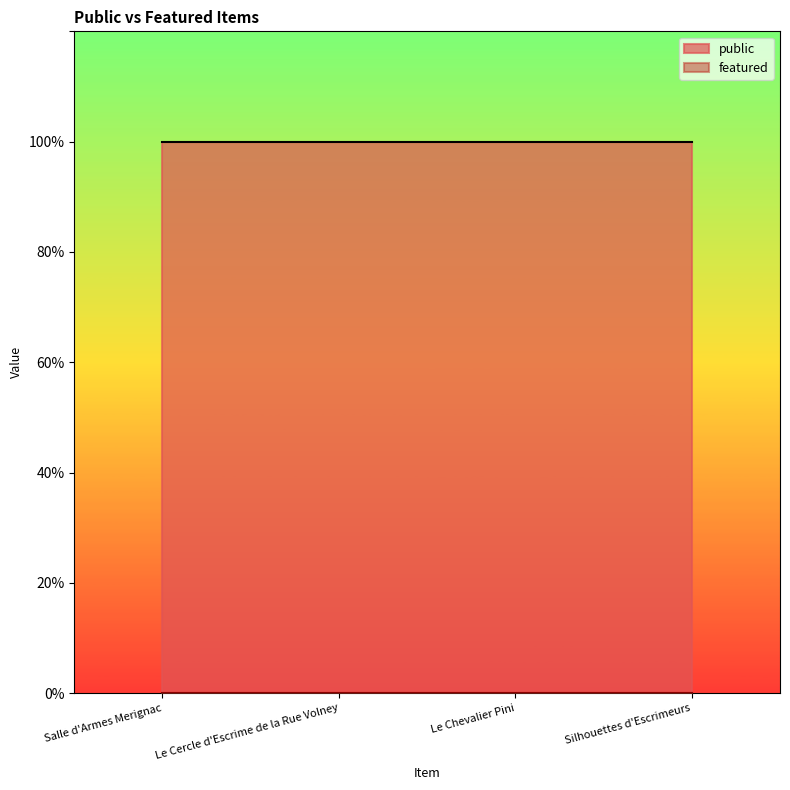

True or false: public and featured intersect in this chart.

False